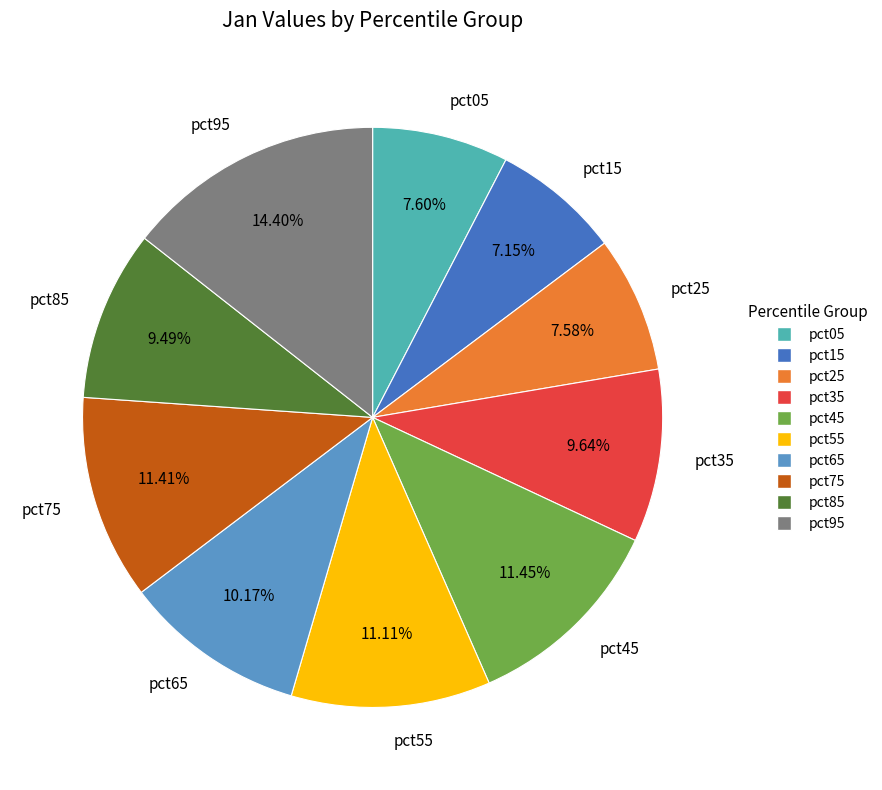

Count the number of slices in the pie.

10